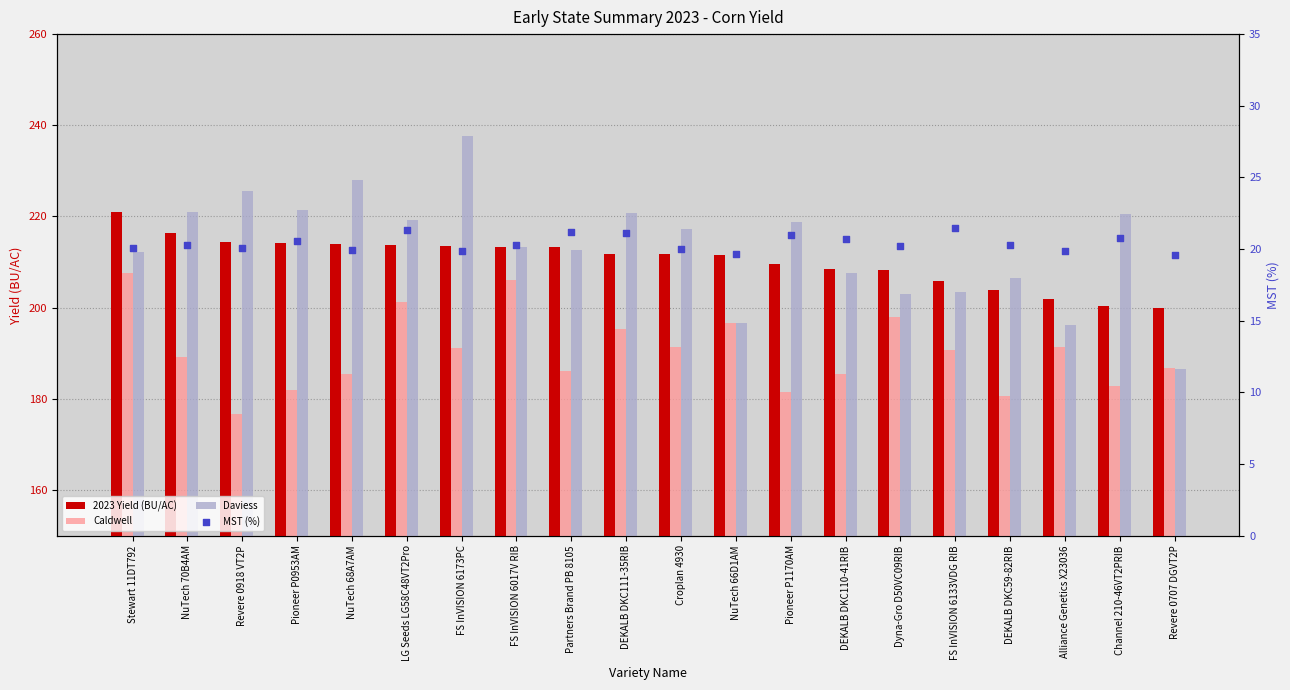

At which category is the sum across all series the highest?

FS InVISION 6173PC